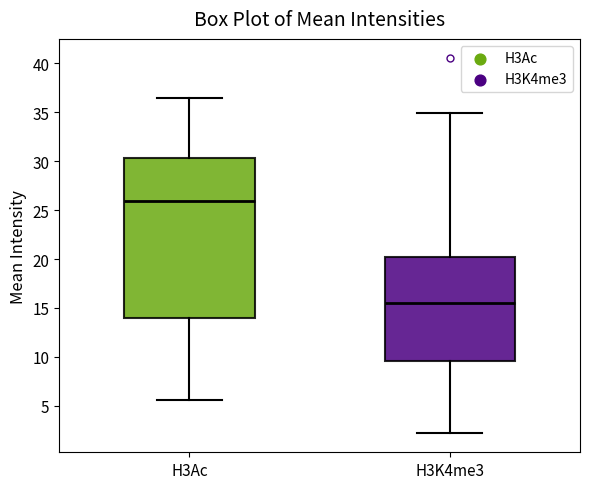

Reading left to right, transcribe this box plot: for each box, give where its median line is, the range the box spans, and where its two whiskers end, as read against the y-axis. The values are not printed on the chart, so give them approximately, as read against the axis.

H3Ac: median 26.0, box 14.0 to 30.5, whiskers 5.5 to 36.5
H3K4me3: median 15.5, box 9.5 to 20.0, whiskers 2.0 to 35.0